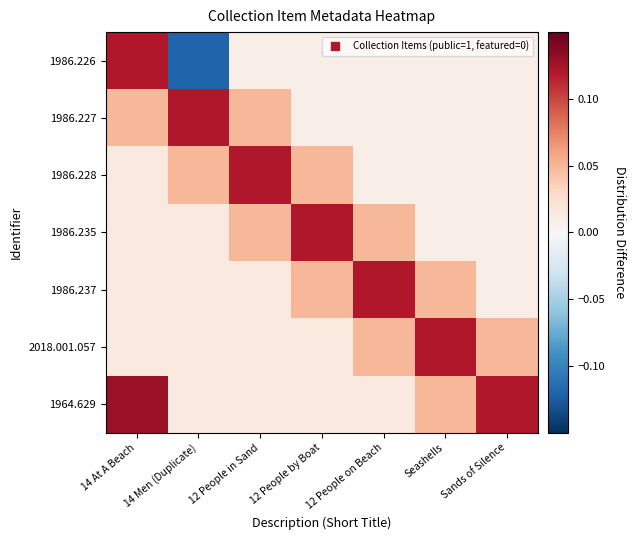

Which series has the largest total across all categories?

1964.629